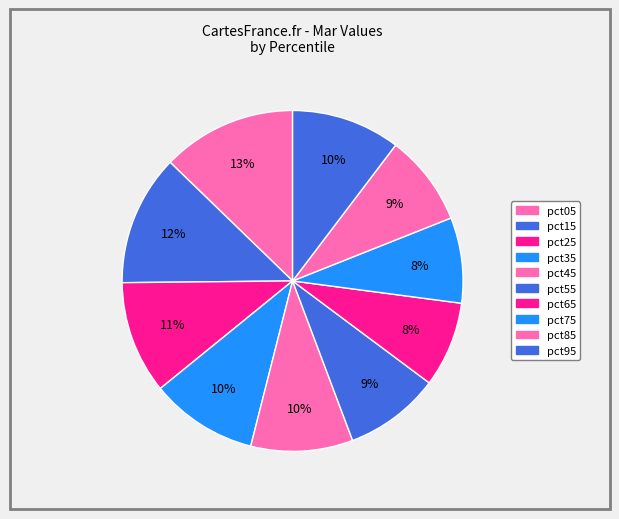

Does pct55 account for over 50% of the chart?

No